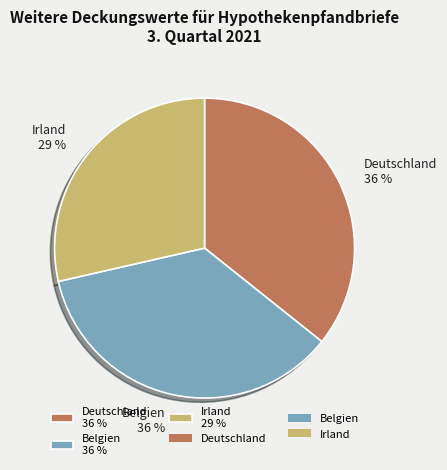

To the nearest percent, what is the difference between the Belgien and Irland slice percentages?

7%